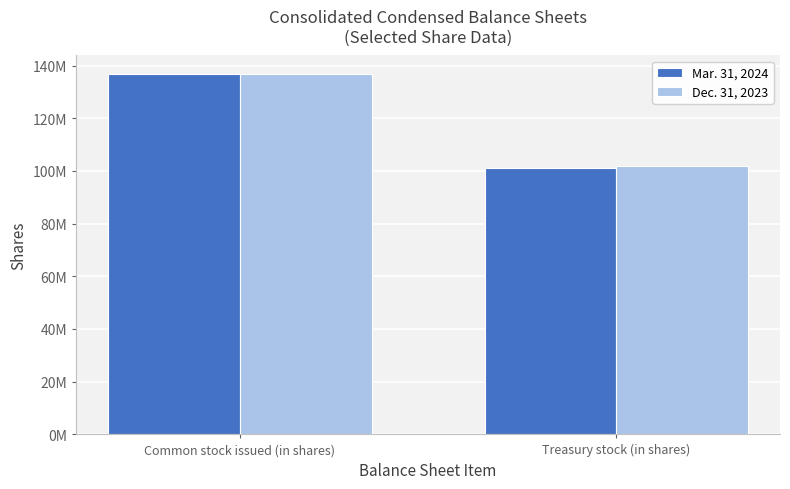

What are all the series names shown in the legend?

Mar. 31, 2024, Dec. 31, 2023